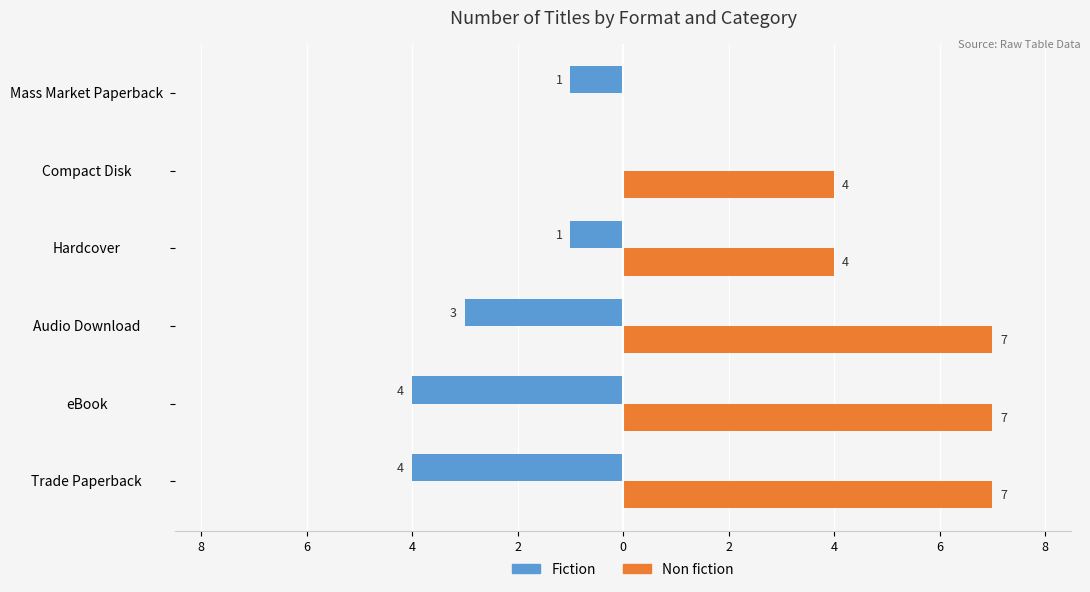

What is the value of the Fiction bar at the 1st from the left?

-4